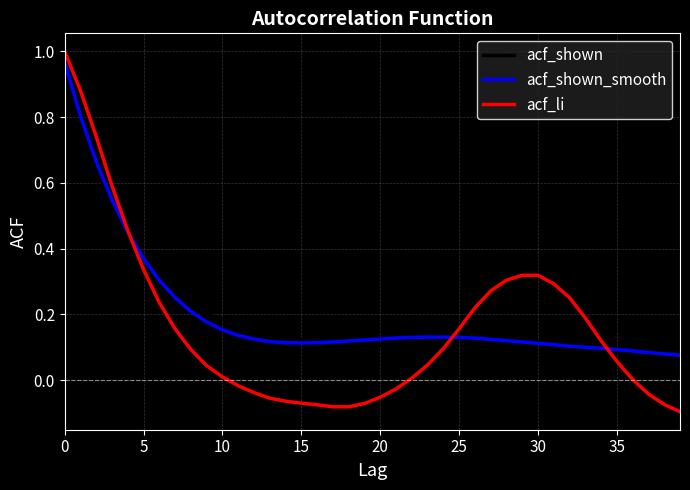

What are all the series names shown in the legend?

acf_shown, acf_shown_smooth, acf_li